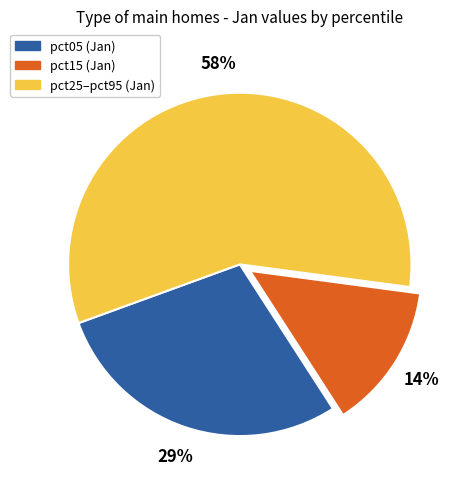

True or false: pct25–pct95 (Jan) accounts for 67% of the total.

False